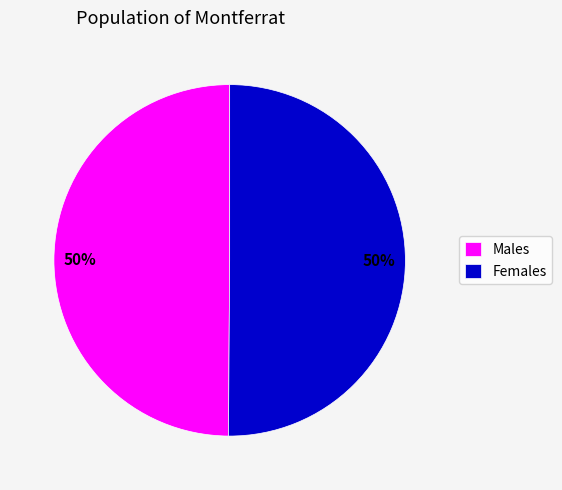

True or false: Females accounts for 58% of the total.

False